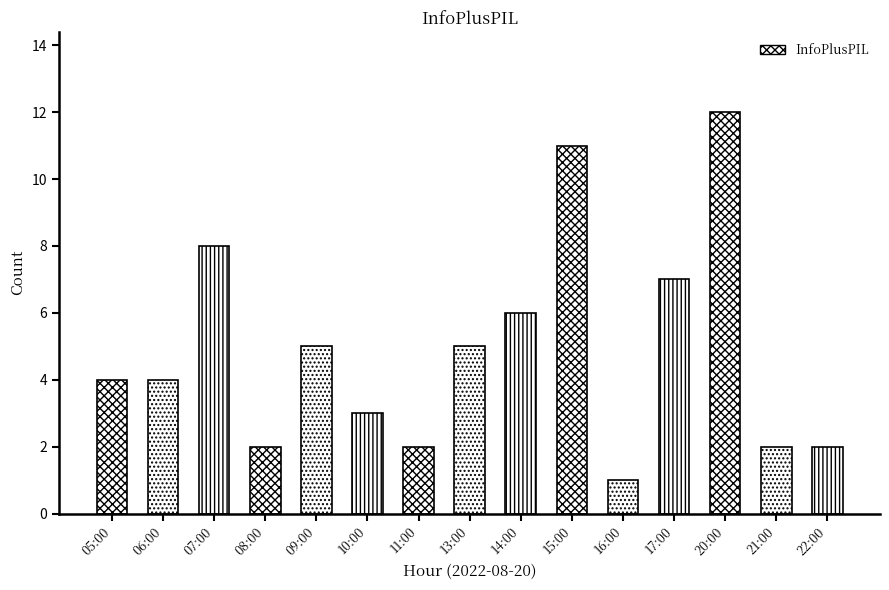

Reading left to right, extract all data points from this chart.

05:00=4	06:00=4	07:00=8	08:00=2	09:00=5	10:00=3	11:00=2	13:00=5	14:00=6	15:00=11	16:00=1	17:00=7	20:00=12	21:00=2	22:00=2